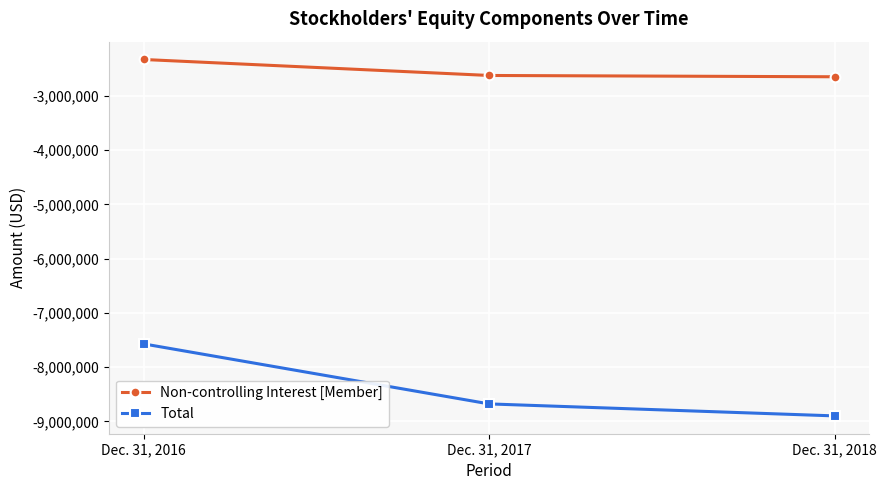

Read the Total value at Dec. 31, 2017, to the nearest 100.

-8678500